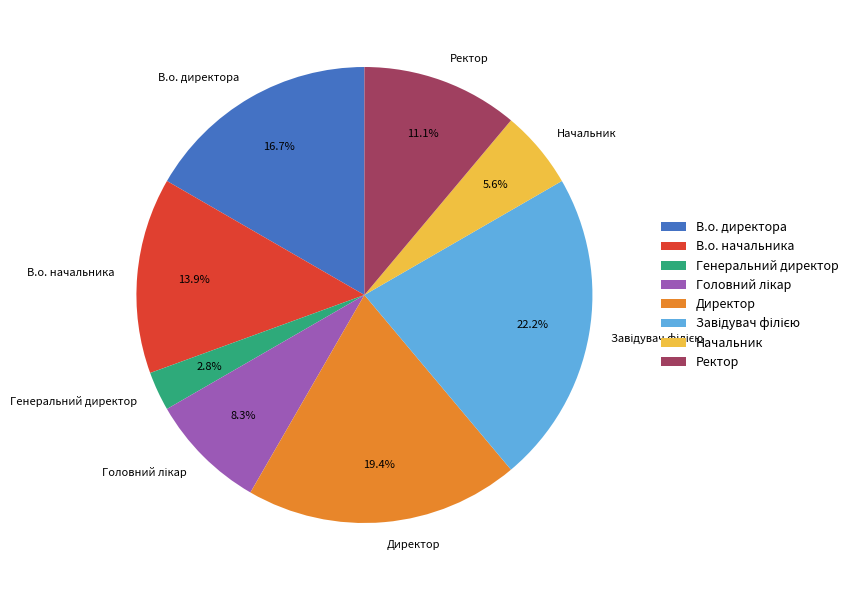

Between В.о. директора and Директор, which is larger?

Директор